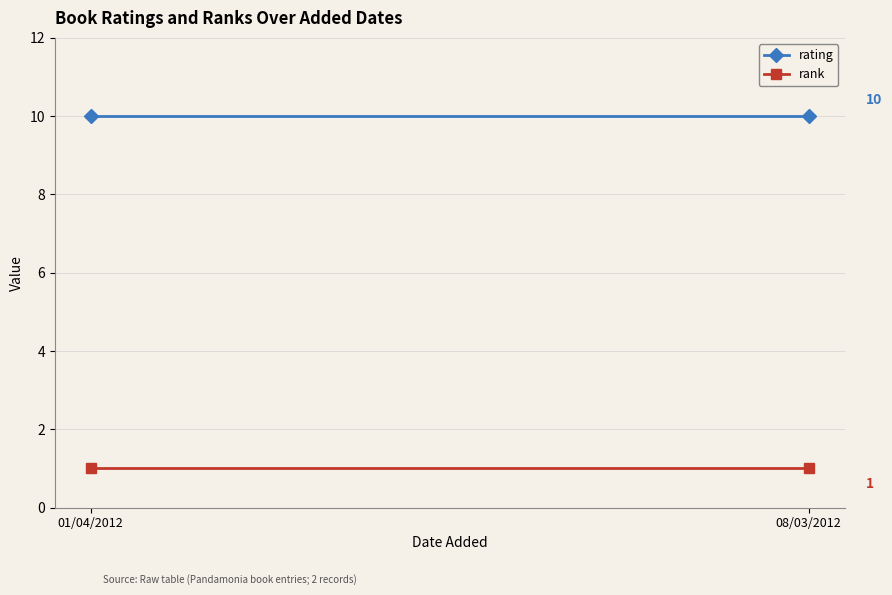

Rank the series by their average value, from lowest to highest.

rank, rating